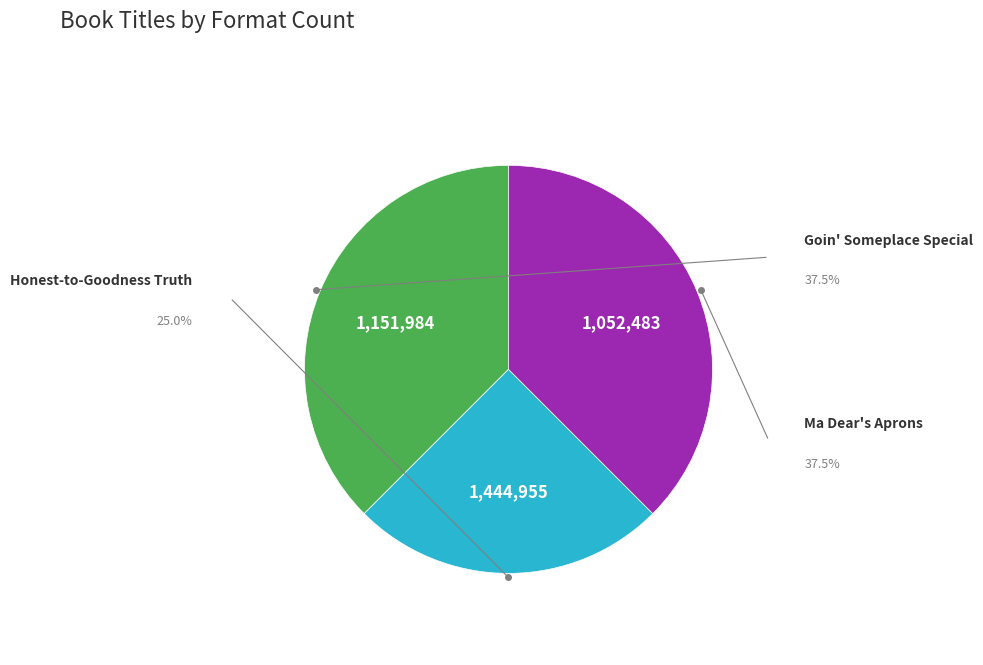

Is the sum of Honest-to-Goodness Truth and Goin' Someplace Special greater than half?

Yes